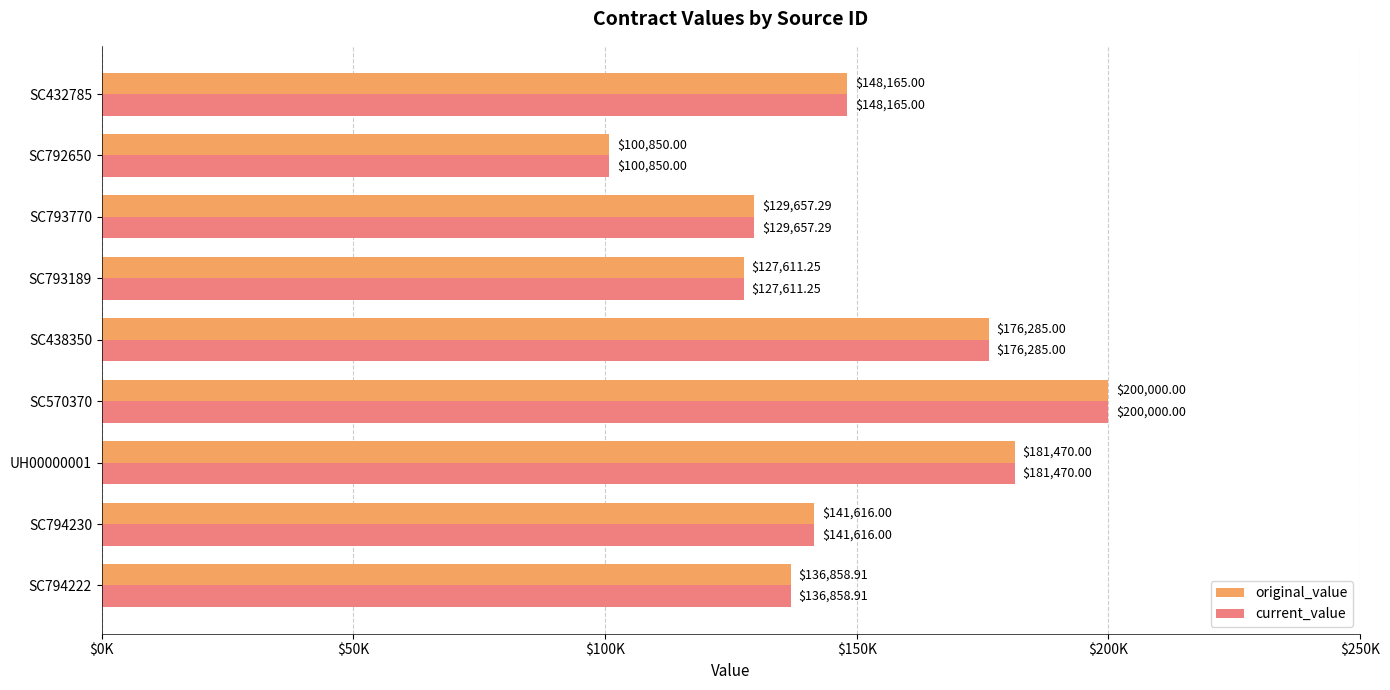

What are all the series names shown in the legend?

original_value, current_value